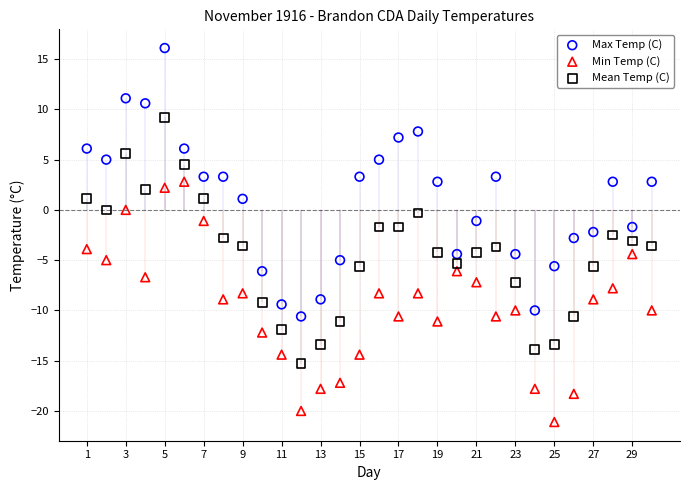

Which series has the widest spread of Y values?

Max Temp (C)